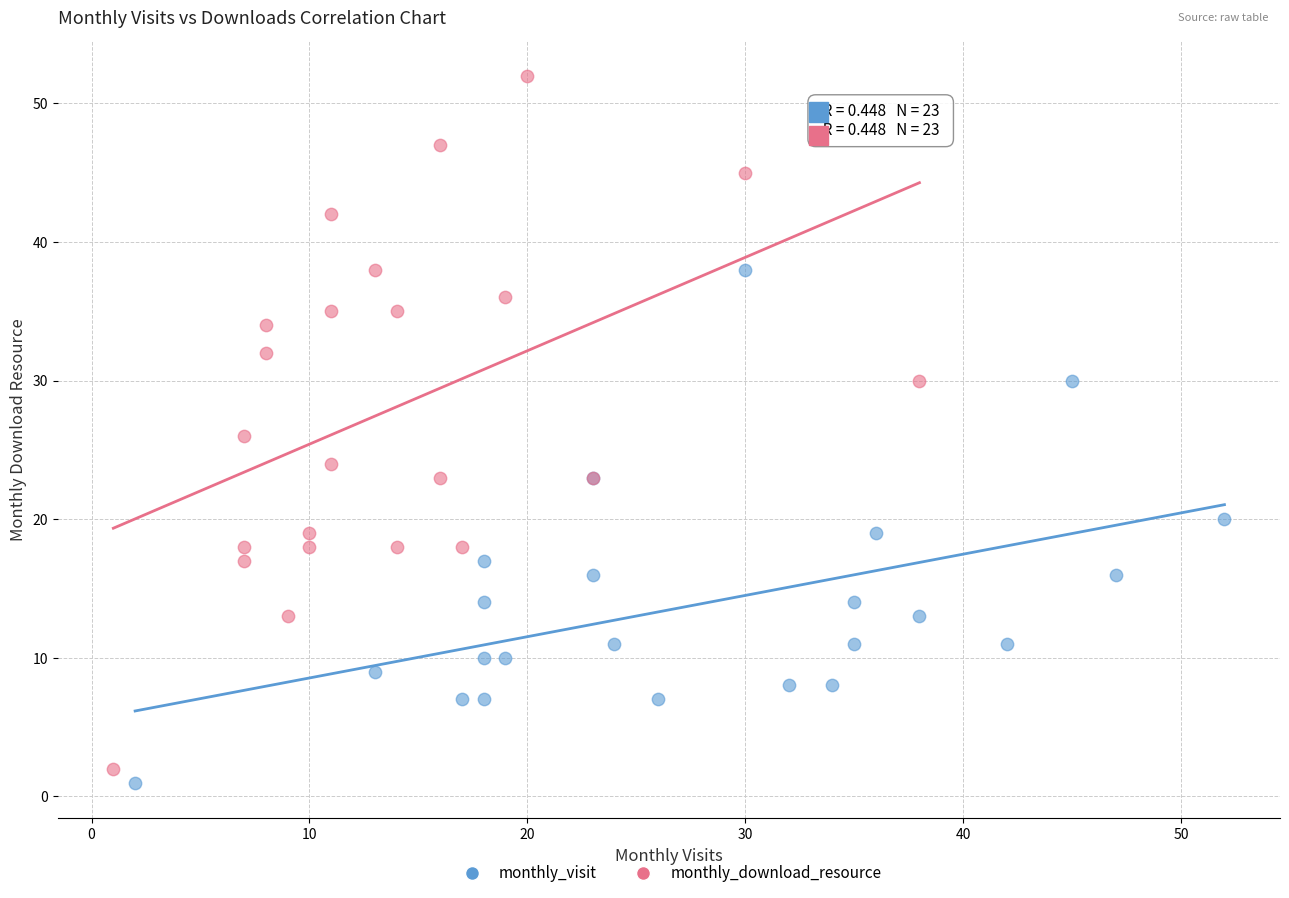

Which series reaches the maximum Y coordinate?

monthly_download_resource